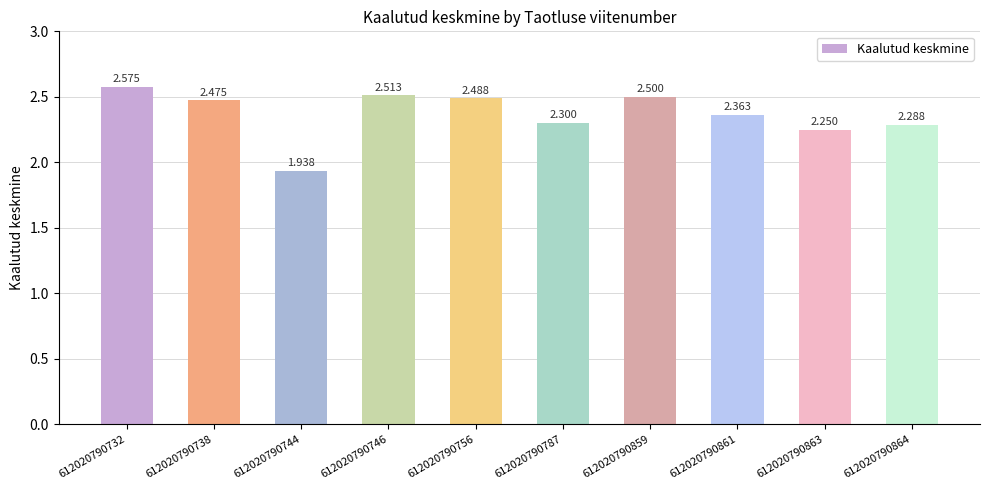

The chart shows a value of 2.5 at 612020790756. True or false?

True